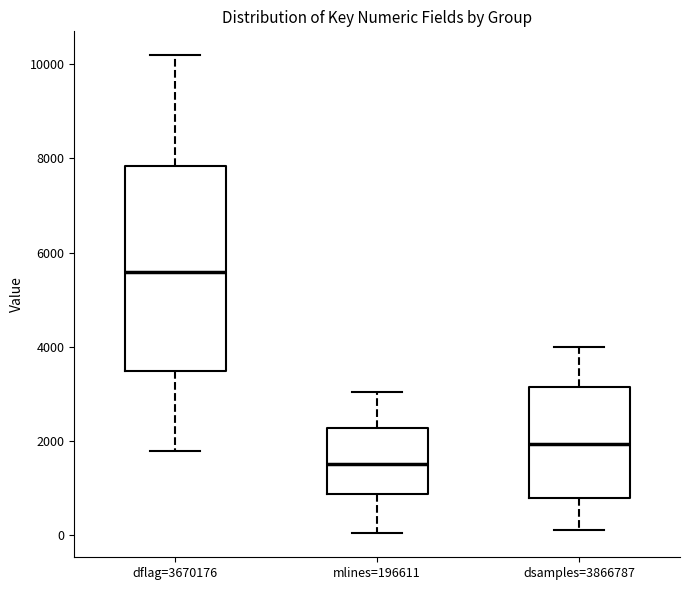

Reading left to right, read every box against the y-axis: the position of its median line, the range the box covers, and the ends of its whiskers. The values are not printed on the chart, so give them approximately, as read against the axis.

dflag=3670176: median 5600, box 3400 to 7800, whiskers 1800 to 10200
mlines=196611: median 1600, box 800 to 2200, whiskers 0 to 3000
dsamples=3866787: median 2000, box 800 to 3200, whiskers 200 to 4000